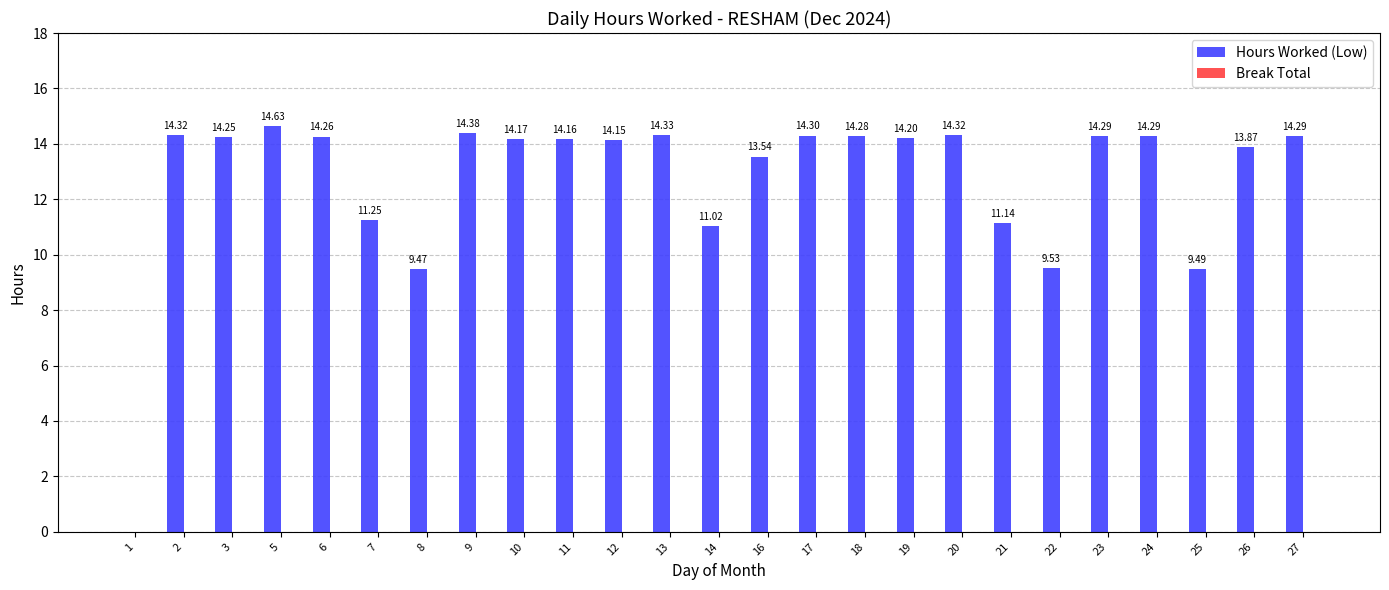

Between 8 and 9, which is larger?

9